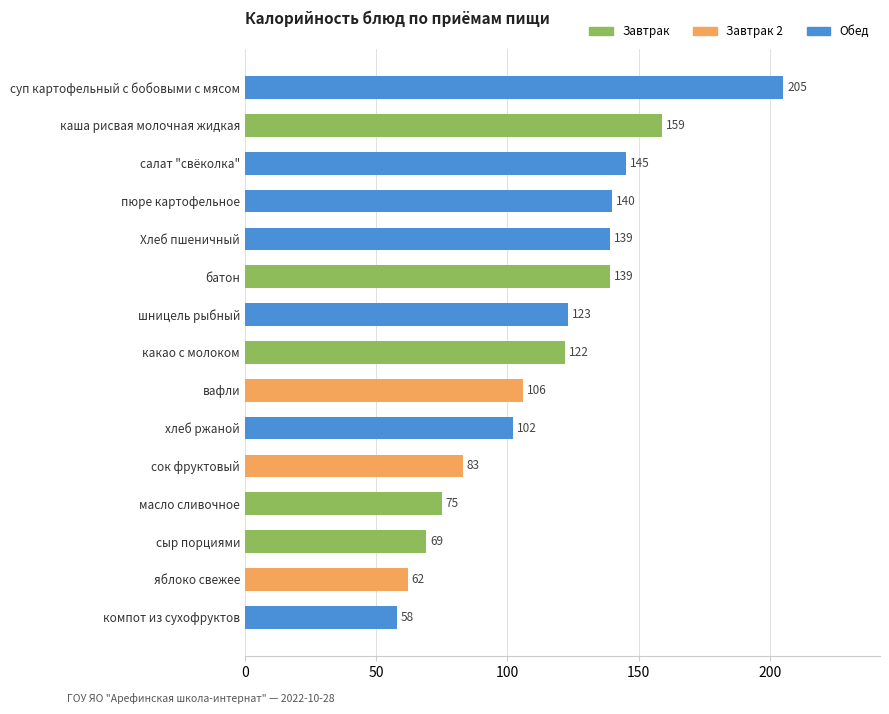

What is the sum of the values at сыр порциями and салат "свёколка"?

214